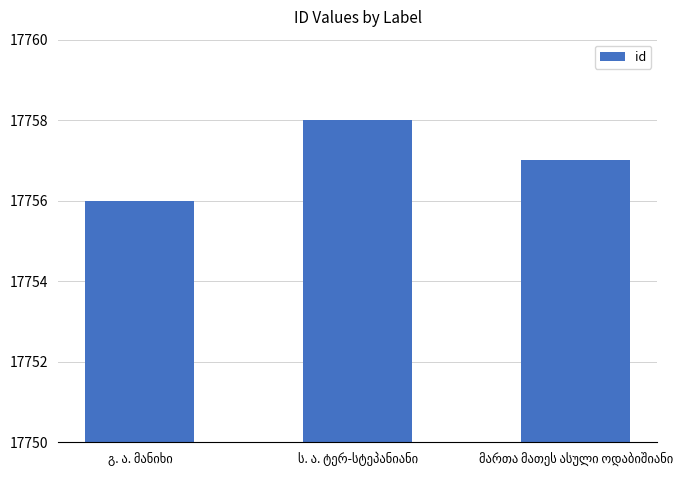

How many values are below 17757?

1